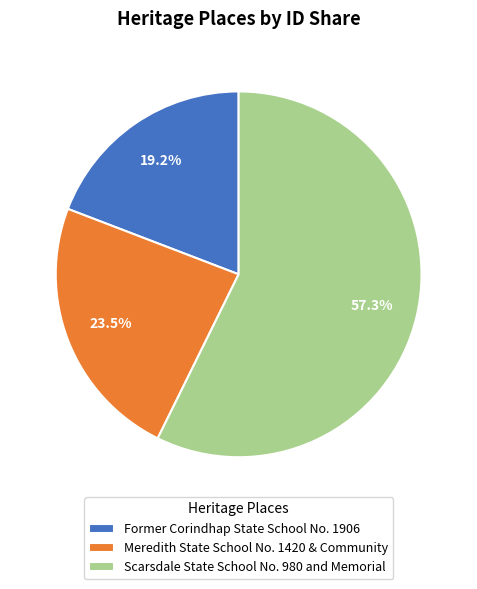

Approximately how many times larger is the value at Scarsdale State School No. 980 and Memorial compared to Meredith State School No. 1420 & Community?

2.4